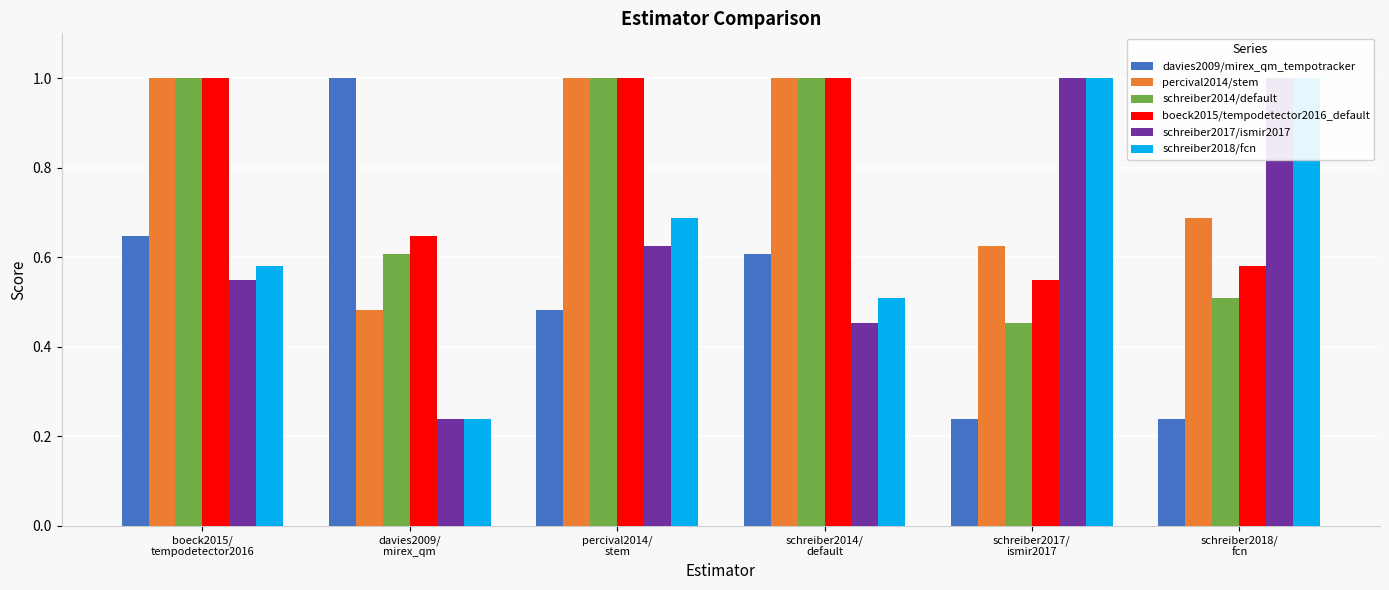

Rank the categories by schreiber2017/ismir2017 value from lowest to highest.

davies2009/
mirex_qm, schreiber2014/
default, boeck2015/
tempodetector2016, percival2014/
stem, schreiber2017/
ismir2017, schreiber2018/
fcn